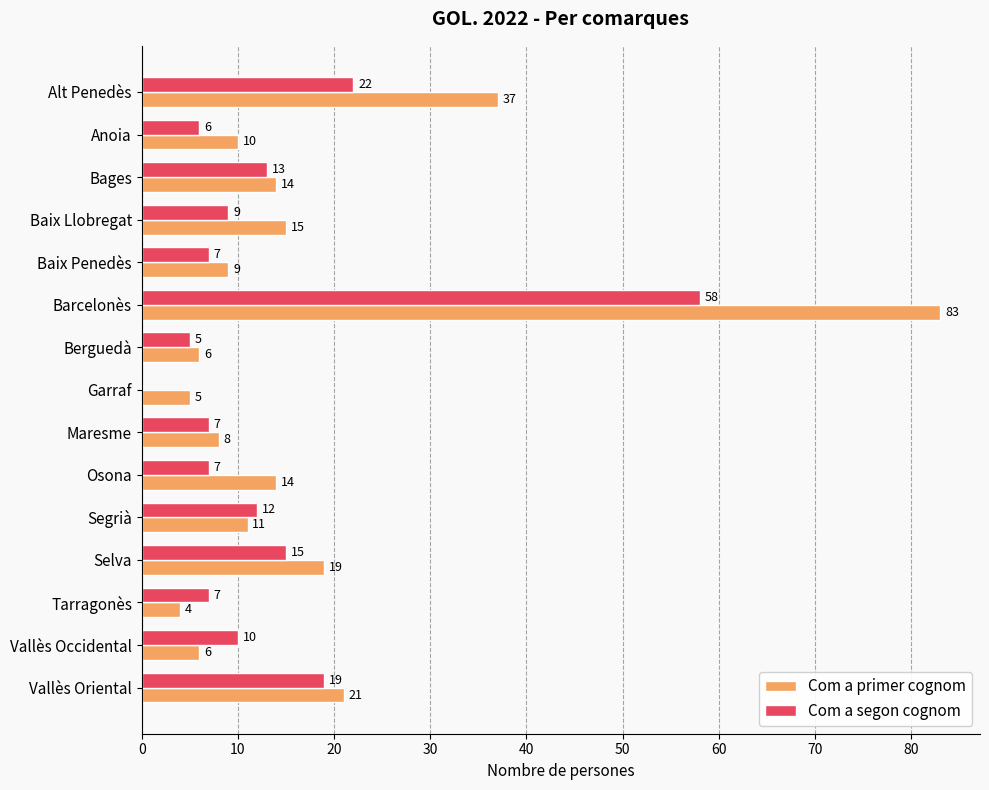

What is the sum of all Com a segon cognom values?

197